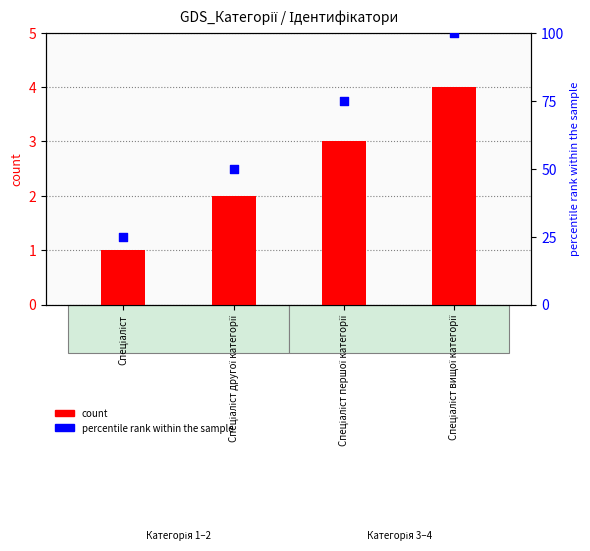

Which series reaches the minimum Y coordinate?

count